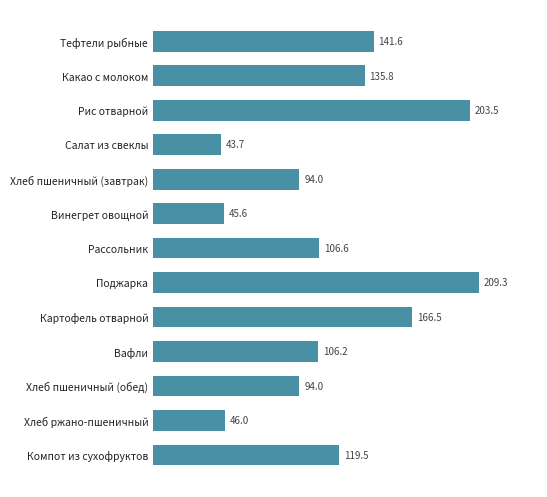

Which has a higher value, Хлеб пшеничный (завтрак) or Поджарка?

Поджарка